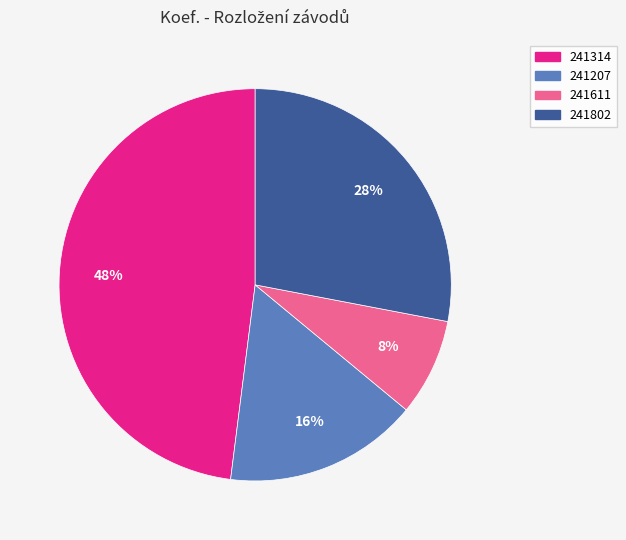

Which category has the biggest portion of the pie?

241314